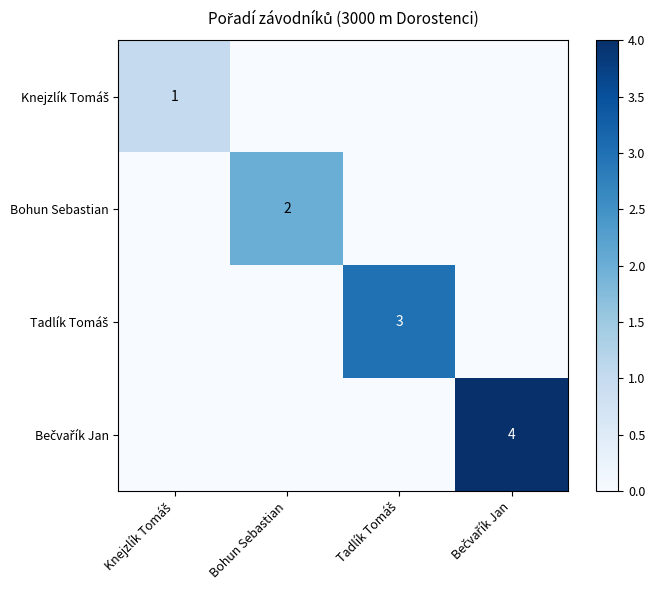

The value of Bohun Sebastian at Tadlík Tomáš is 0. True or false?

True